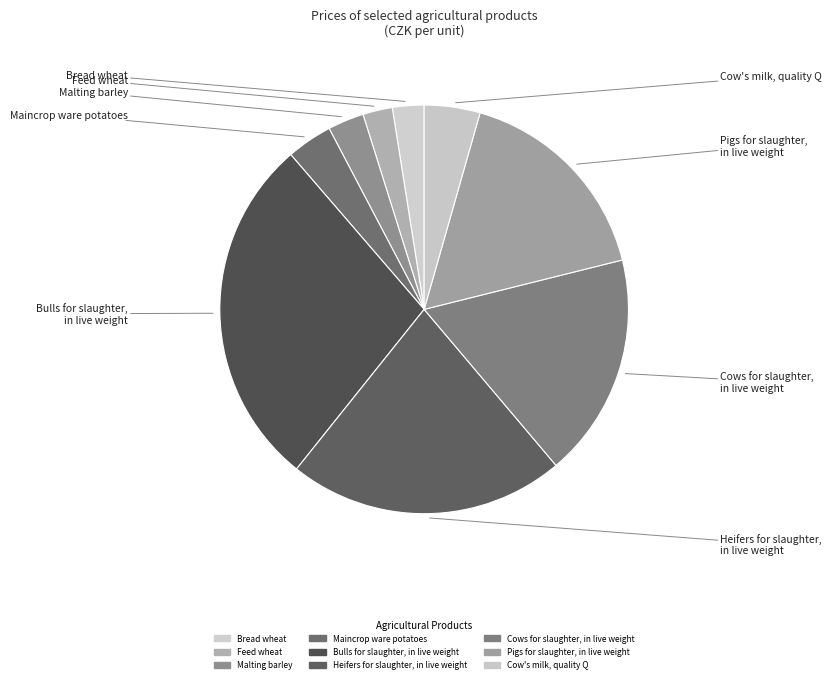

Count the number of slices in the pie.

9